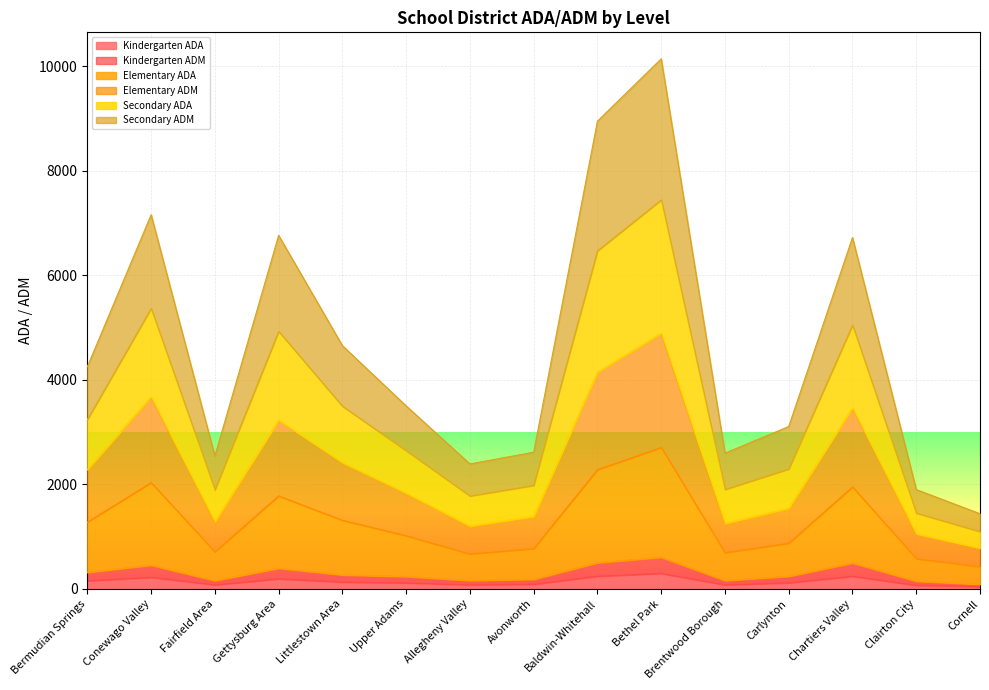

Which series has the largest total across all categories?

Secondary ADA